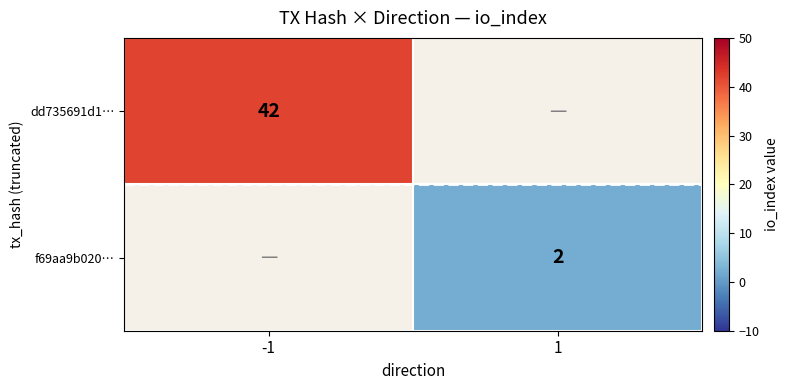

True or false: f69aa9b020… has a value of 2 at 1.

True